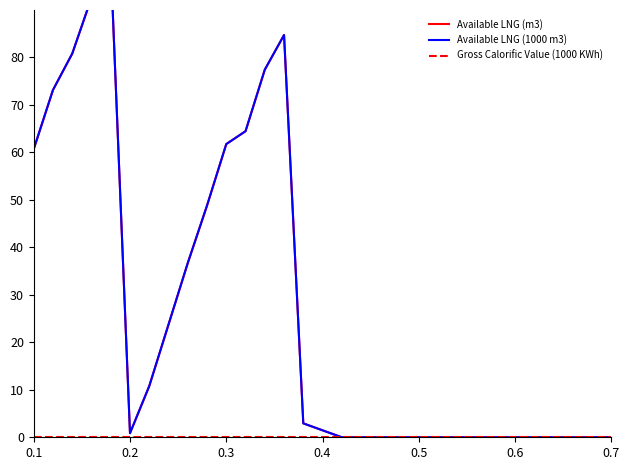

Reading left to right, transcribe all the data shown in this chart.

Available LNG (m3): 60.7	73.2	80.8	92.6	100.0	0.9	10.8	23.7	36.7	48.8	61.8	64.5	77.4	84.7	2.9	1.5	0.0	0.0	0.0	0.0	0.0	0.0	0.0	0.0	0.0	0.0	0.0	0.0	0.0	0.0	0.0
Available LNG (1000 m3): 60.7	73.2	80.8	92.6	100.0	0.9	10.8	23.7	36.7	48.8	61.8	64.5	77.4	84.7	2.9	1.5	0.0	0.0	0.0	0.0	0.0	0.0	0.0	0.0	0.0	0.0	0.0	0.0	0.0	0.0	0.0
Gross Calorific Value (1000 KWh): 0.0	0.0	0.0	0.0	0.0	0.0	0.0	0.0	0.0	0.0	0.0	0.0	0.0	0.0	0.0	0.0	0.0	0.0	0.0	0.0	0.0	0.0	0.0	0.0	0.0	0.0	0.0	0.0	0.0	0.0	0.0